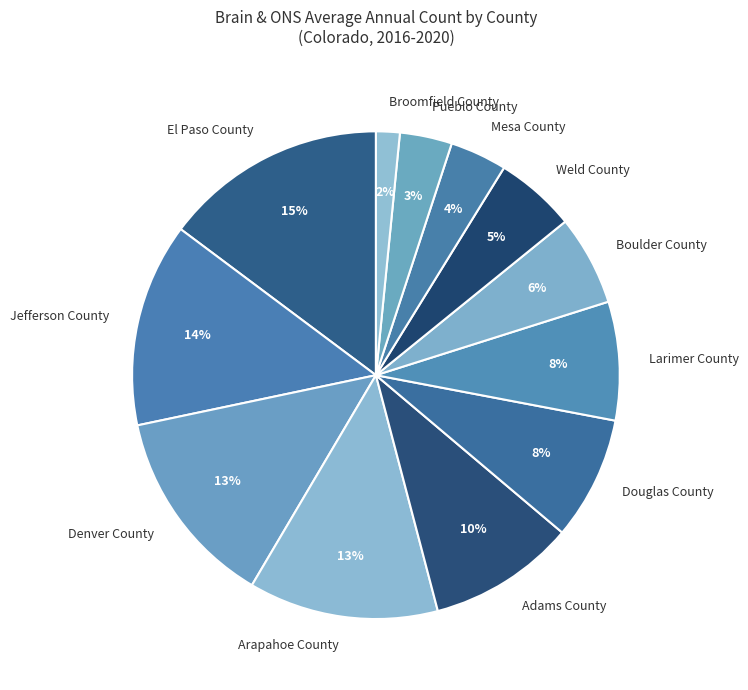

To the nearest percent, what is the average slice percentage?

8%